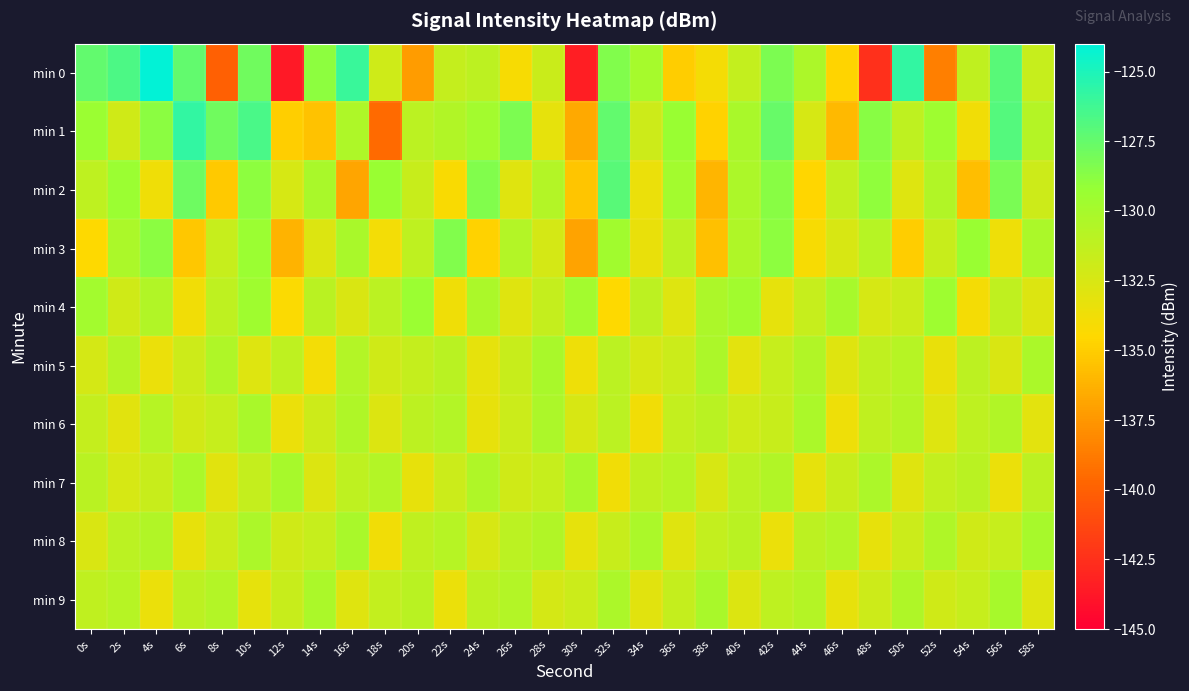

Reading left to right, what are all the values shown in this chart?

min 0: 0s=-127.4	2s=-126.6	4s=-124.1	6s=-127.4	8s=-140.1	10s=-127.9	12s=-143.7	14s=-128.9	16s=-126.0	18s=-132.0	20s=-137.2	22s=-131.5	24s=-131.1	26s=-134.2	28s=-131.7	30s=-143.4	32s=-128.4	34s=-130.0	36s=-135.1	38s=-133.9	40s=-131.4	42s=-128.3	44s=-130.3	46s=-134.7	48s=-142.5	50s=-125.8	52s=-138.6	54s=-131.3	56s=-127.0	58s=-131.6
min 1: 0s=-129.3	2s=-132.1	4s=-128.8	6s=-125.7	8s=-127.9	10s=-126.6	12s=-135.0	14s=-135.6	16s=-130.3	18s=-139.6	20s=-131.0	22s=-130.5	24s=-129.8	26s=-128.3	28s=-133.2	30s=-136.7	32s=-127.4	34s=-131.9	36s=-129.3	38s=-134.8	40s=-130.1	42s=-127.6	44s=-132.4	46s=-135.9	48s=-128.7	50s=-131.2	52s=-129.5	54s=-133.8	56s=-126.9	58s=-130.7
min 2: 0s=-131.2	2s=-129.4	4s=-133.7	6s=-127.8	8s=-135.2	10s=-128.9	12s=-132.4	14s=-130.1	16s=-136.8	18s=-129.3	20s=-131.7	22s=-134.2	24s=-128.5	26s=-132.9	28s=-130.6	30s=-135.4	32s=-127.1	34s=-133.5	36s=-129.8	38s=-136.1	40s=-130.3	42s=-128.7	44s=-134.6	46s=-131.4	48s=-129.0	50s=-132.8	52s=-130.5	54s=-135.7	56s=-128.2	58s=-131.9
min 3: 0s=-134.5	2s=-130.2	4s=-128.8	6s=-135.3	8s=-131.6	10s=-129.4	12s=-136.2	14s=-132.7	16s=-130.1	18s=-133.9	20s=-131.2	22s=-128.5	24s=-134.8	26s=-130.6	28s=-132.3	30s=-136.9	32s=-129.7	34s=-133.4	36s=-131.0	38s=-135.6	40s=-130.4	42s=-128.9	44s=-134.1	46s=-132.5	48s=-130.8	50s=-135.0	52s=-131.7	54s=-129.3	56s=-133.6	58s=-130.2
min 4: 0s=-129.8	2s=-132.1	4s=-130.5	6s=-133.8	8s=-131.2	10s=-129.6	12s=-134.3	14s=-130.9	16s=-132.6	18s=-131.0	20s=-129.4	22s=-133.7	24s=-130.2	26s=-132.9	28s=-131.5	30s=-129.8	32s=-134.5	34s=-131.1	36s=-132.8	38s=-130.3	40s=-129.7	42s=-133.2	44s=-131.6	46s=-130.0	48s=-132.4	50s=-131.8	52s=-129.5	54s=-134.0	56s=-131.3	58s=-132.7
min 5: 0s=-132.3	2s=-130.7	4s=-133.5	6s=-131.9	8s=-130.4	10s=-132.8	12s=-131.2	14s=-133.9	16s=-130.6	18s=-132.1	20s=-131.5	22s=-130.9	24s=-133.2	26s=-131.7	28s=-130.1	30s=-133.6	32s=-131.0	34s=-132.4	36s=-131.8	38s=-130.3	40s=-133.1	42s=-131.6	44s=-130.5	46s=-132.9	48s=-131.3	50s=-130.8	52s=-133.4	54s=-131.1	56s=-132.6	58s=-130.2
min 6: 0s=-131.5	2s=-133.0	4s=-130.8	6s=-132.2	8s=-131.6	10s=-130.1	12s=-133.5	14s=-131.9	16s=-130.4	18s=-132.7	20s=-131.1	22s=-130.6	24s=-133.3	26s=-131.8	28s=-130.3	30s=-132.5	32s=-131.0	34s=-133.8	36s=-131.4	38s=-130.9	40s=-132.0	42s=-131.7	44s=-130.2	46s=-133.6	48s=-131.3	50s=-130.7	52s=-132.8	54s=-131.2	56s=-130.5	58s=-133.1
min 7: 0s=-130.9	2s=-132.4	4s=-131.7	6s=-130.2	8s=-133.0	10s=-131.5	12s=-130.0	14s=-132.7	16s=-131.2	18s=-130.6	20s=-133.3	22s=-131.8	24s=-130.4	26s=-132.1	28s=-131.6	30s=-130.1	32s=-133.8	34s=-131.3	36s=-130.8	38s=-132.5	40s=-131.0	42s=-130.5	44s=-133.2	46s=-131.7	48s=-130.3	50s=-132.9	52s=-131.4	54s=-130.9	56s=-133.5	58s=-131.1
min 8: 0s=-132.6	2s=-131.0	4s=-130.5	6s=-133.3	8s=-131.8	10s=-130.3	12s=-132.1	14s=-131.6	16s=-130.1	18s=-133.8	20s=-131.3	22s=-130.8	24s=-132.5	26s=-131.0	28s=-130.5	30s=-133.2	32s=-131.7	34s=-130.2	36s=-132.9	38s=-131.4	40s=-130.9	42s=-133.5	44s=-131.1	46s=-130.6	48s=-133.3	50s=-131.8	52s=-130.4	54s=-132.1	56s=-131.6	58s=-130.0
min 9: 0s=-131.3	2s=-130.8	4s=-133.5	6s=-131.1	8s=-130.6	10s=-133.2	12s=-131.7	14s=-130.2	16s=-132.9	18s=-131.4	20s=-130.9	22s=-133.5	24s=-131.1	26s=-130.6	28s=-132.3	30s=-131.8	32s=-130.3	34s=-133.0	36s=-131.5	38s=-130.1	40s=-132.7	42s=-131.2	44s=-130.7	46s=-133.3	48s=-131.9	50s=-130.4	52s=-132.1	54s=-131.6	56s=-130.0	58s=-132.8